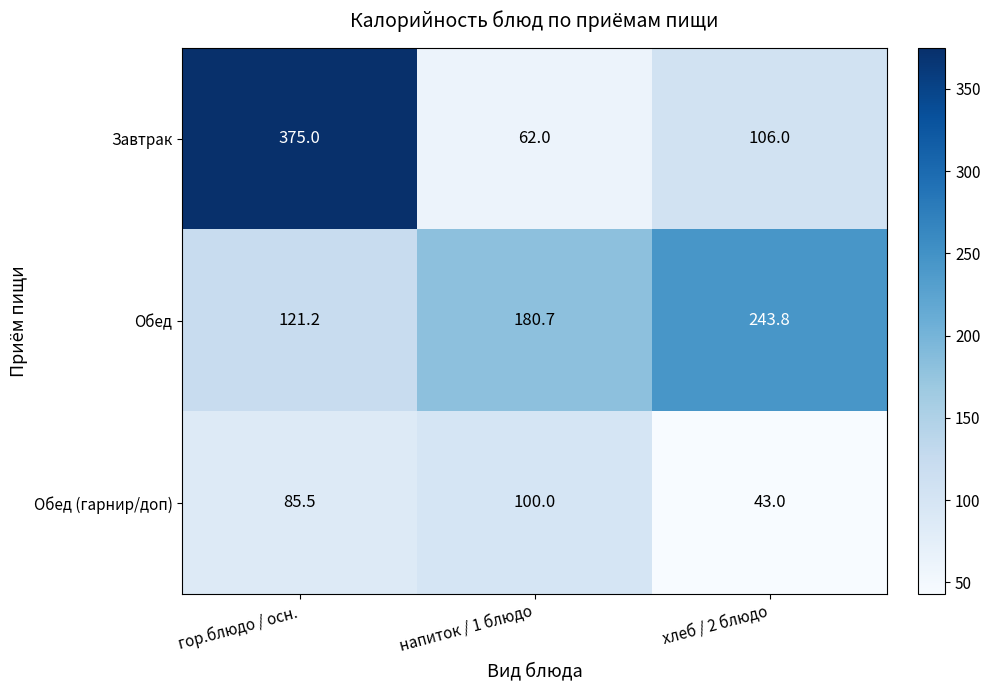

What is the difference between the Обед (гарнир/доп) values at напиток / 1 блюдо and хлеб / 2 блюдо?

57.0